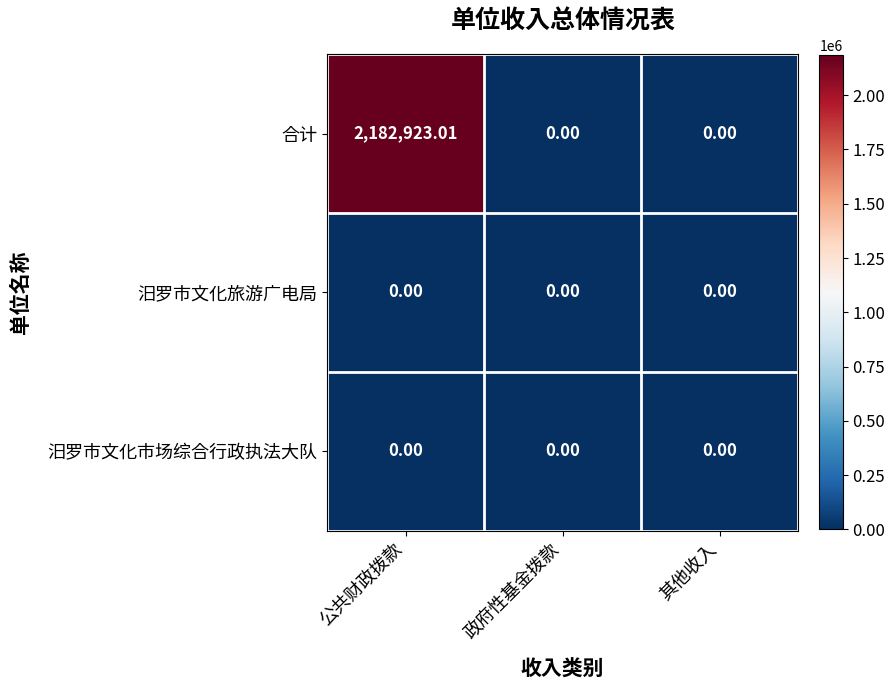

At which category is the sum across all series the highest?

公共财政拨款